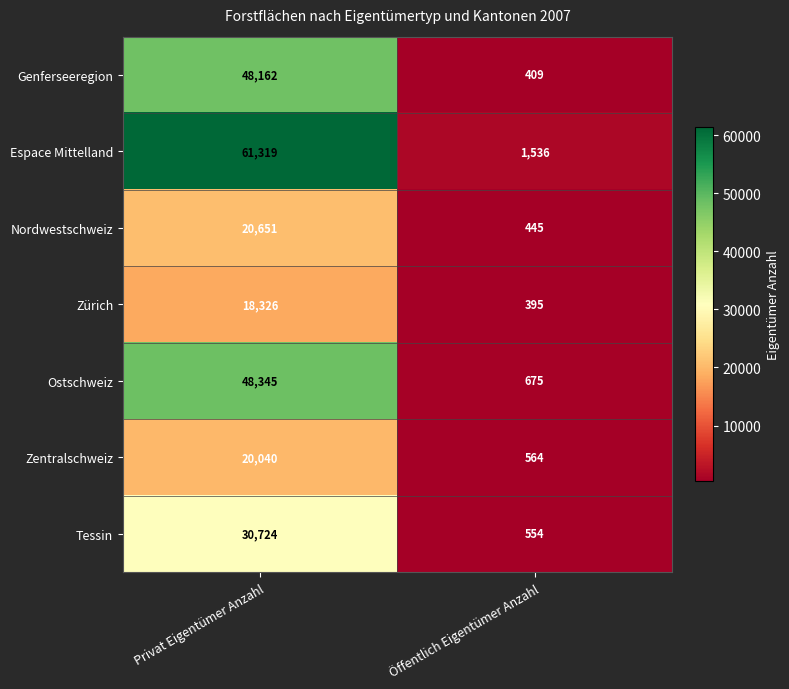

What is the spread (max minus min) of values at Öffentlich Eigentümer Anzahl?

1141